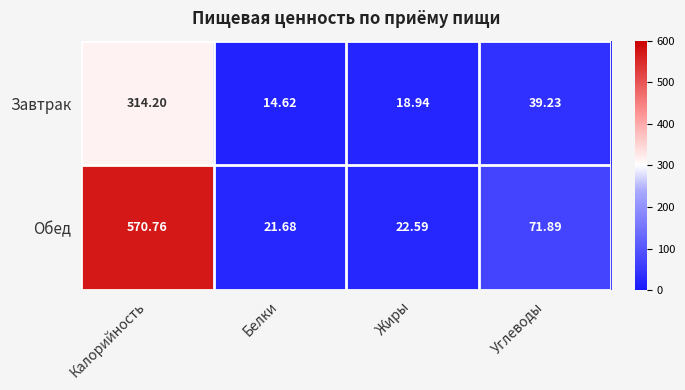

Which series has the widest spread of values?

Обед